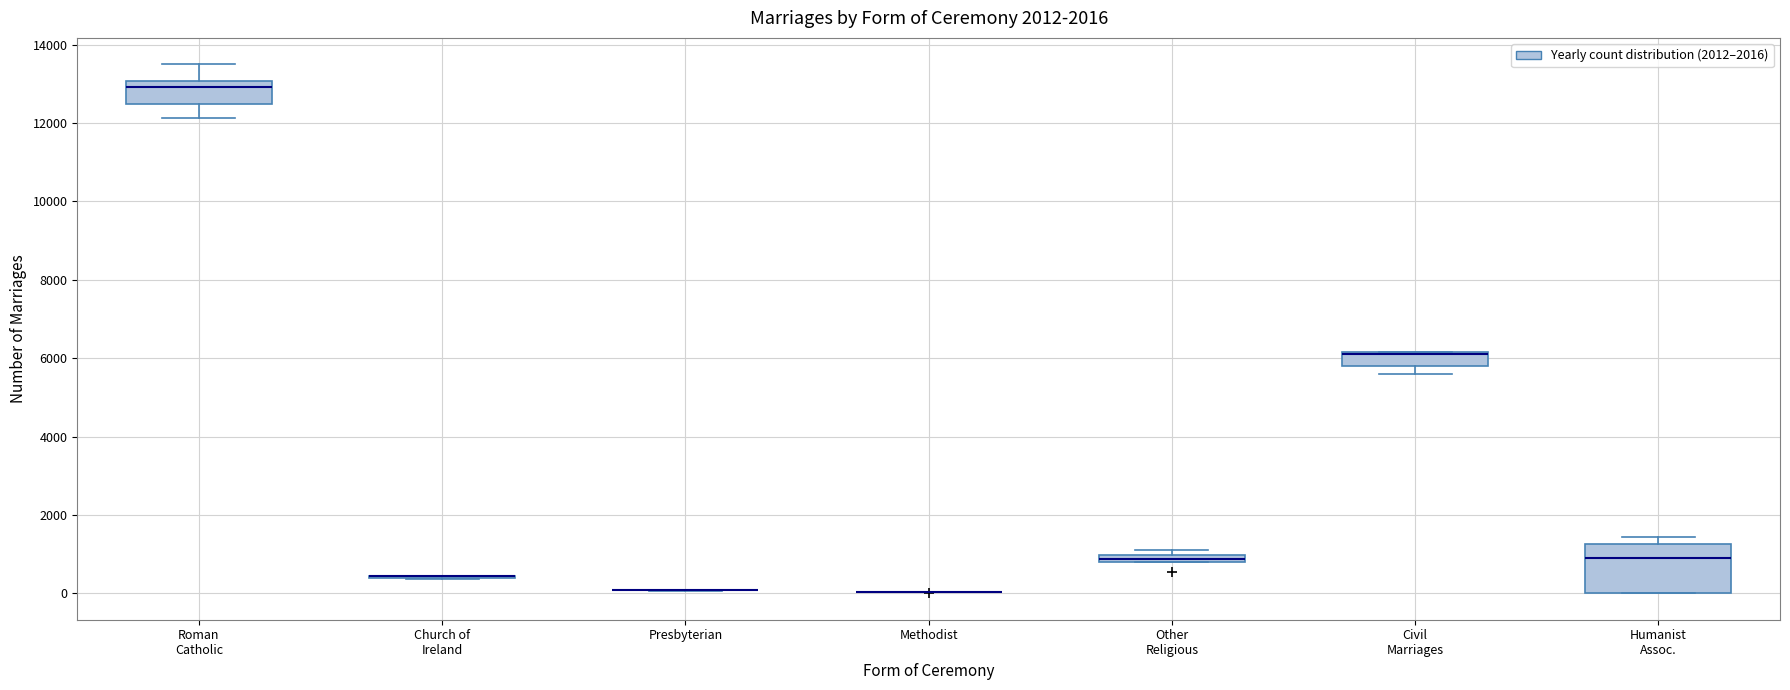

Which box is the tallest, from its lower edge to its upper edge?

Humanist Assoc.